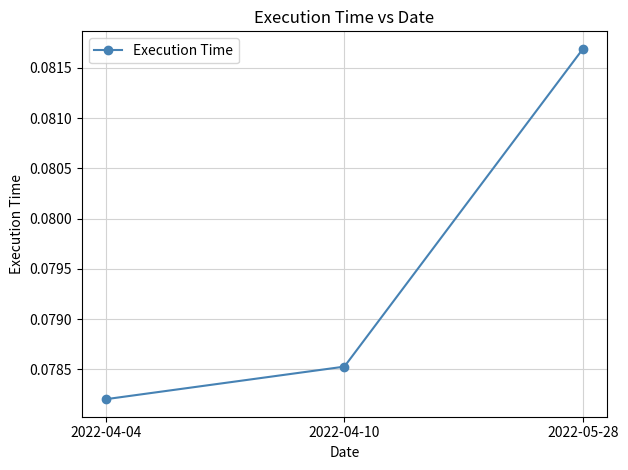

True or false: the data shows 0.0 at 2022-04-04.

False